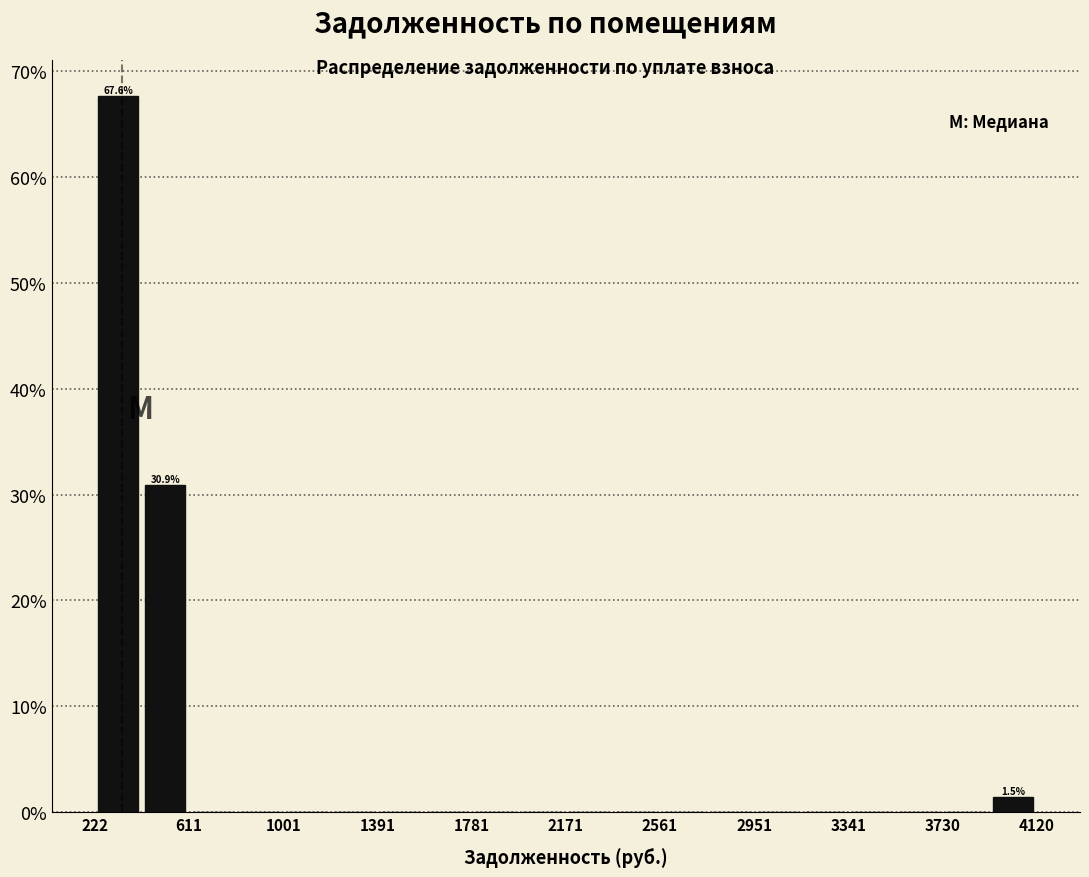

Around what value on the x-axis is the tallest bar? Give the approximate position of its centre, as read against the axis.

300